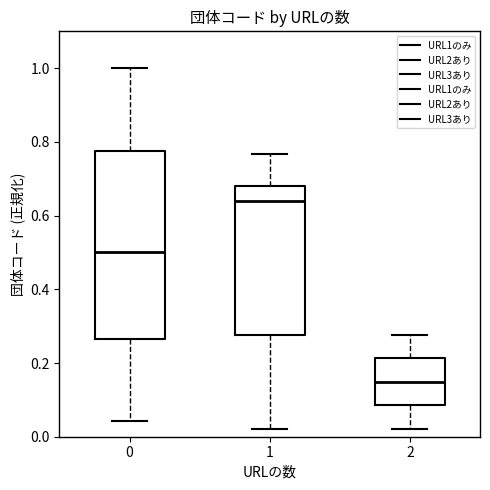

Which box's median line is the lowest?

2